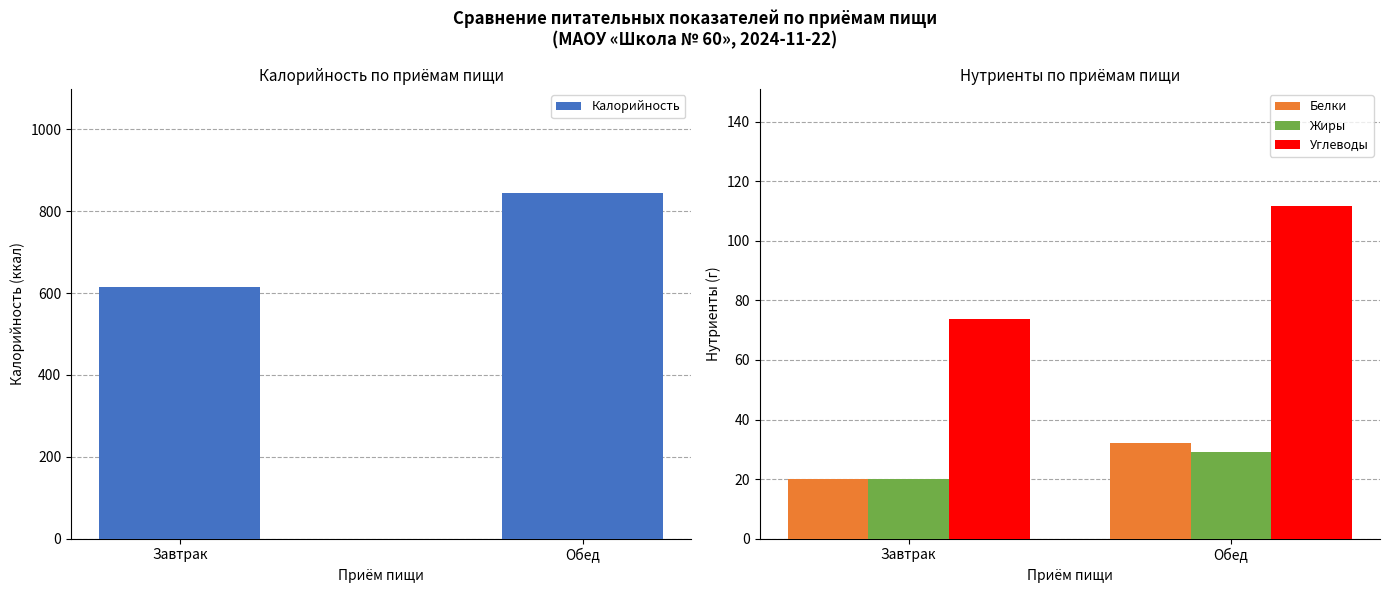

Between Завтрак and Обед, which series saw the biggest shift?

Калорийность